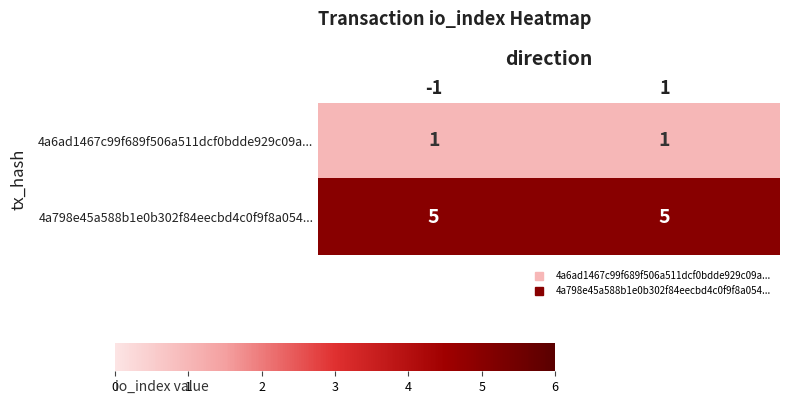

How many categories are shown in the chart?

2